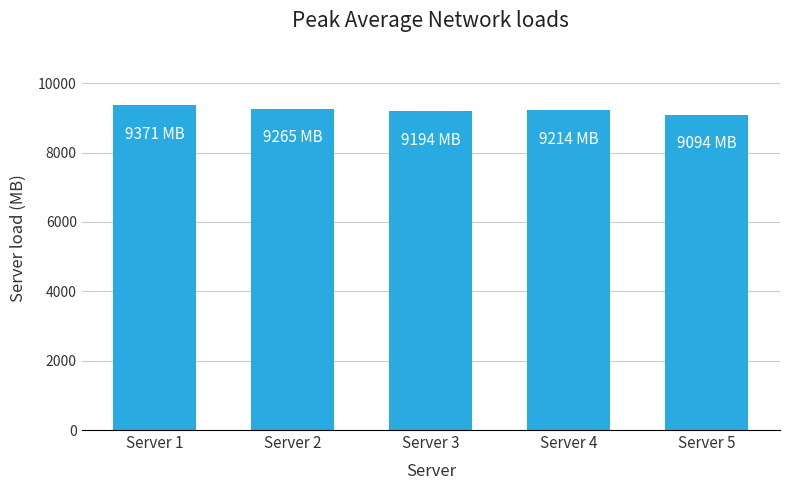

Where does the data first go above 9214?

Server 1